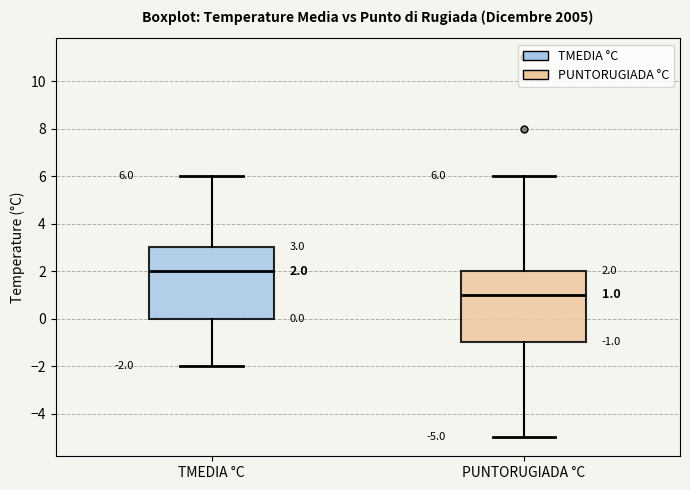

Which box's median line is the lowest?

PUNTORUGIADA °C